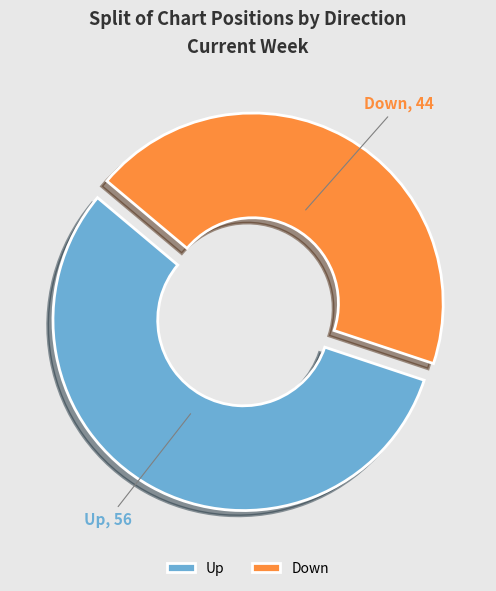

Between Up and Down, which is larger?

Up